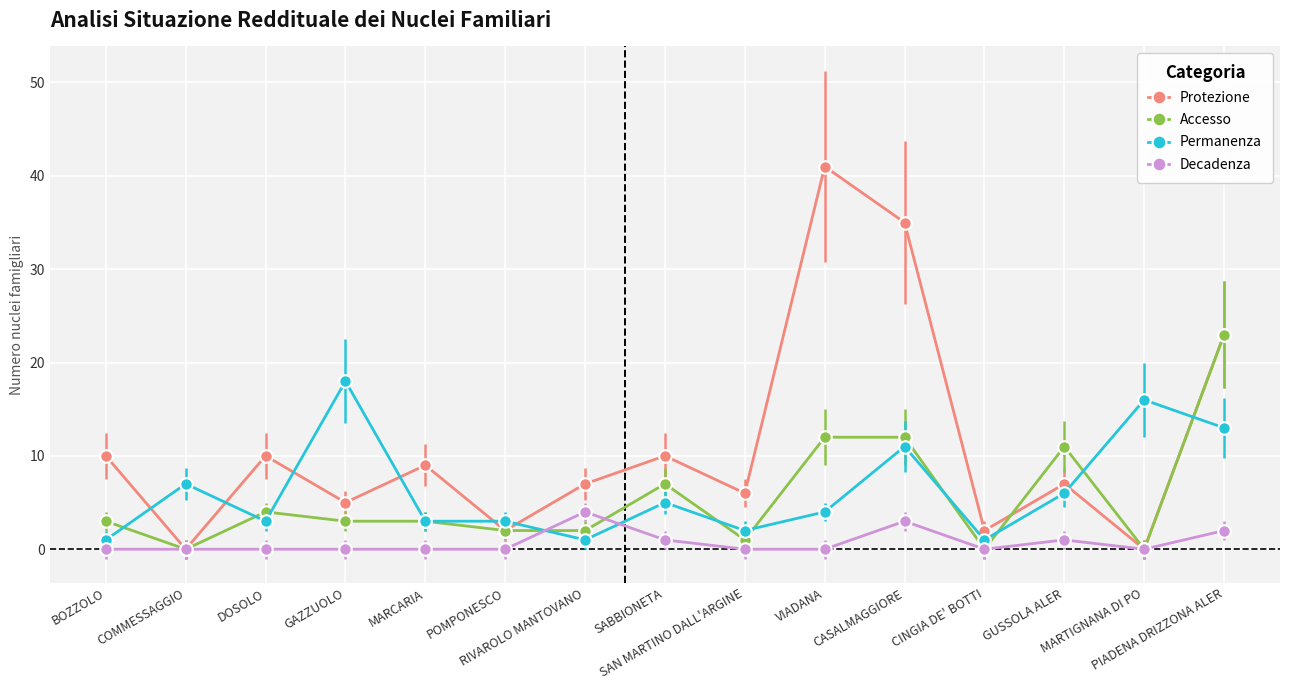

Is it true that Accesso equals 4 at DOSOLO?

True